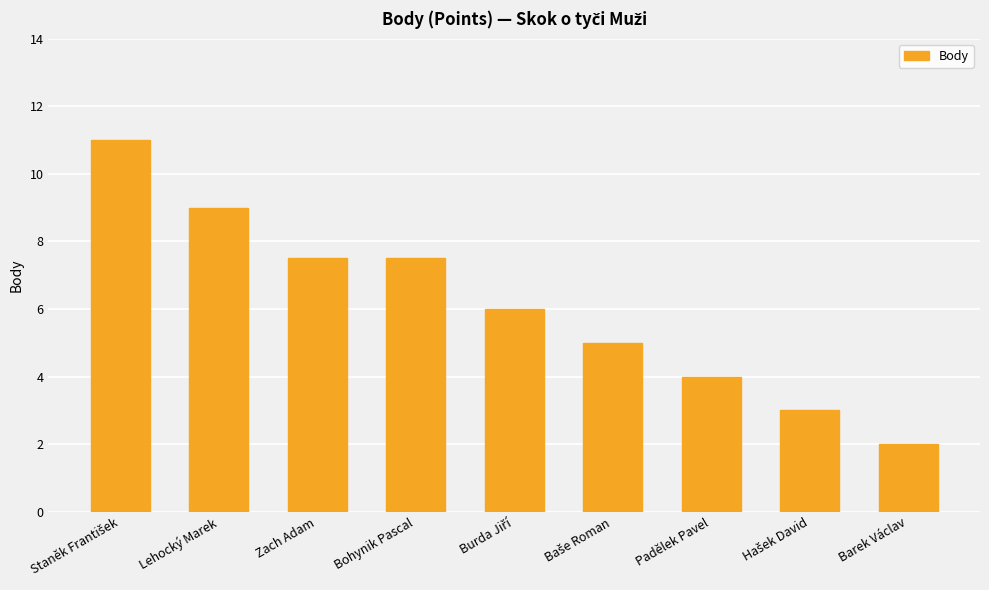

What is the greatest value displayed?

11.0